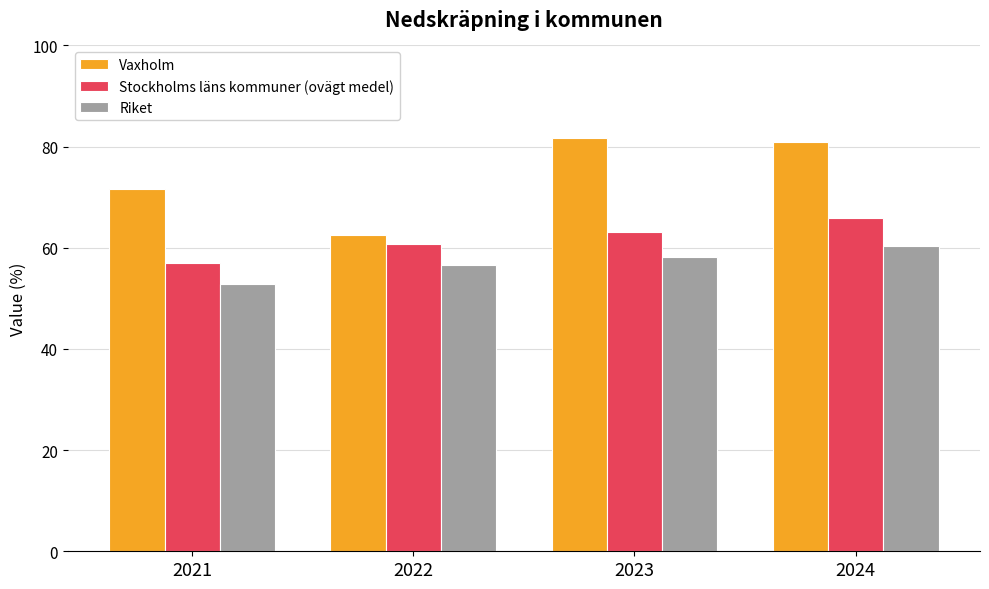

What is the value of the Vaxholm bar at the 1st from the left?

71.6